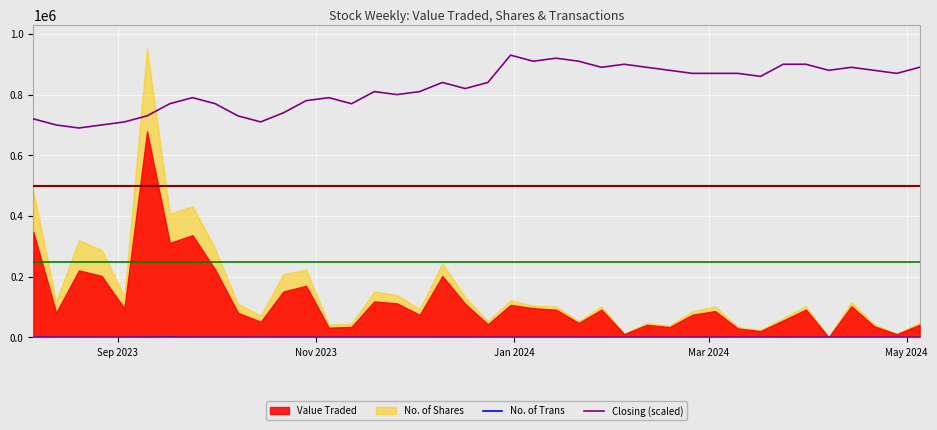

True or false: No. of Trans has more than 1 points higher than both neighbors.

True